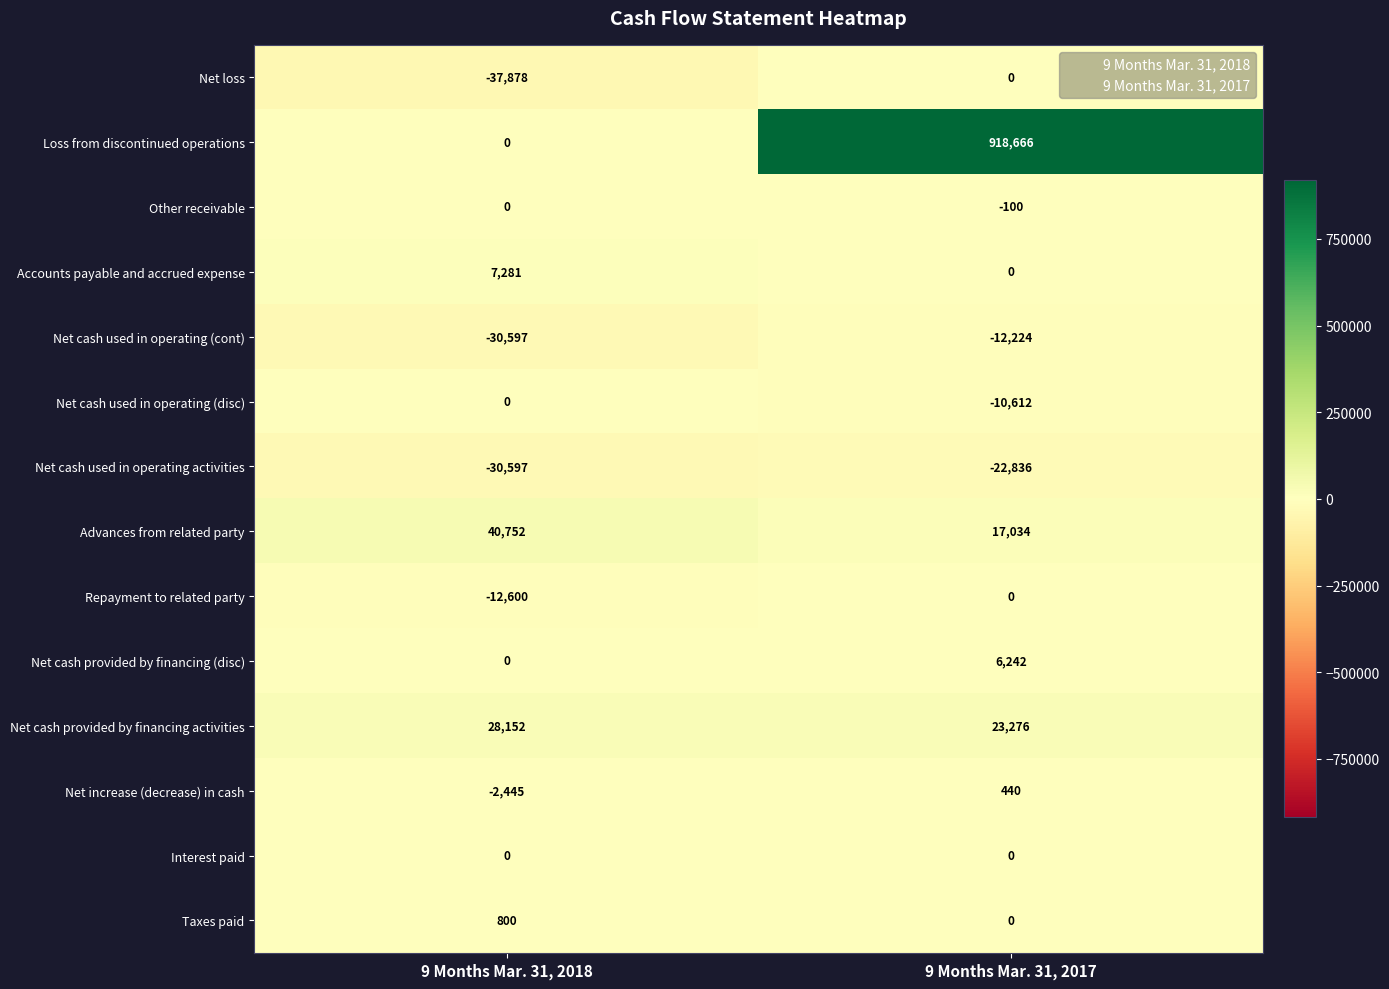

Between 9 Months Mar. 31, 2018 and 9 Months Mar. 31, 2017, which series saw the biggest shift?

Loss from discontinued operations